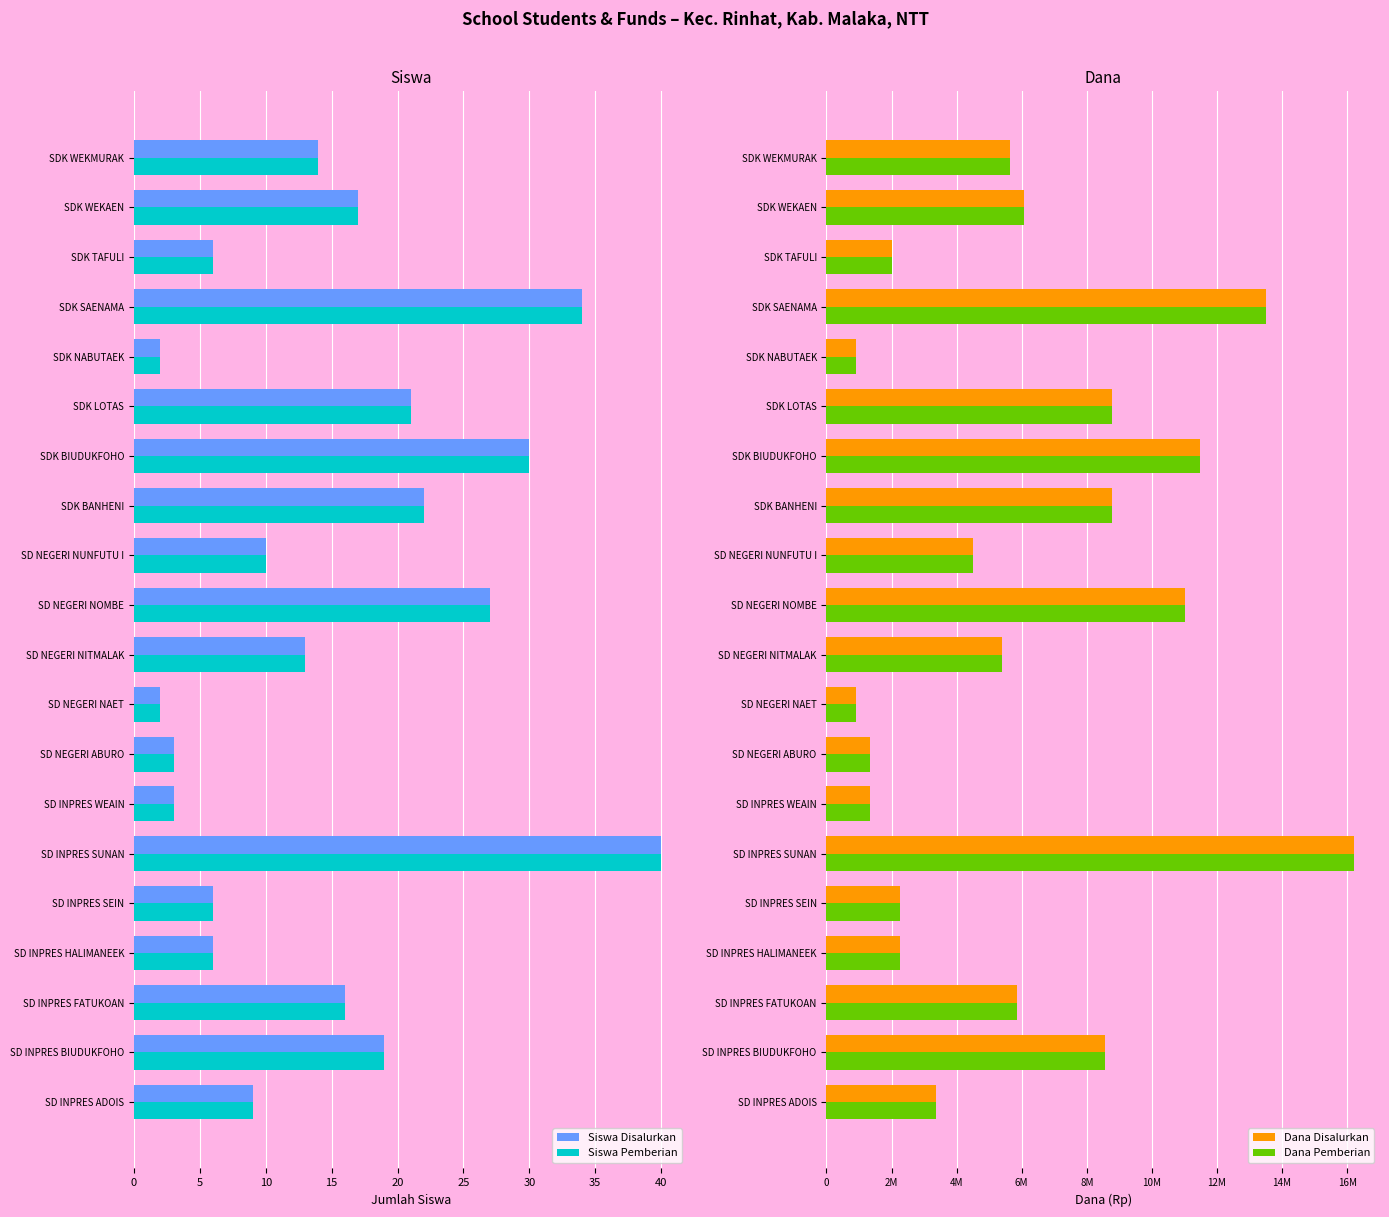

True or false: Siswa Disalurkan has a value of 6 at SD INPRES SEIN.

True